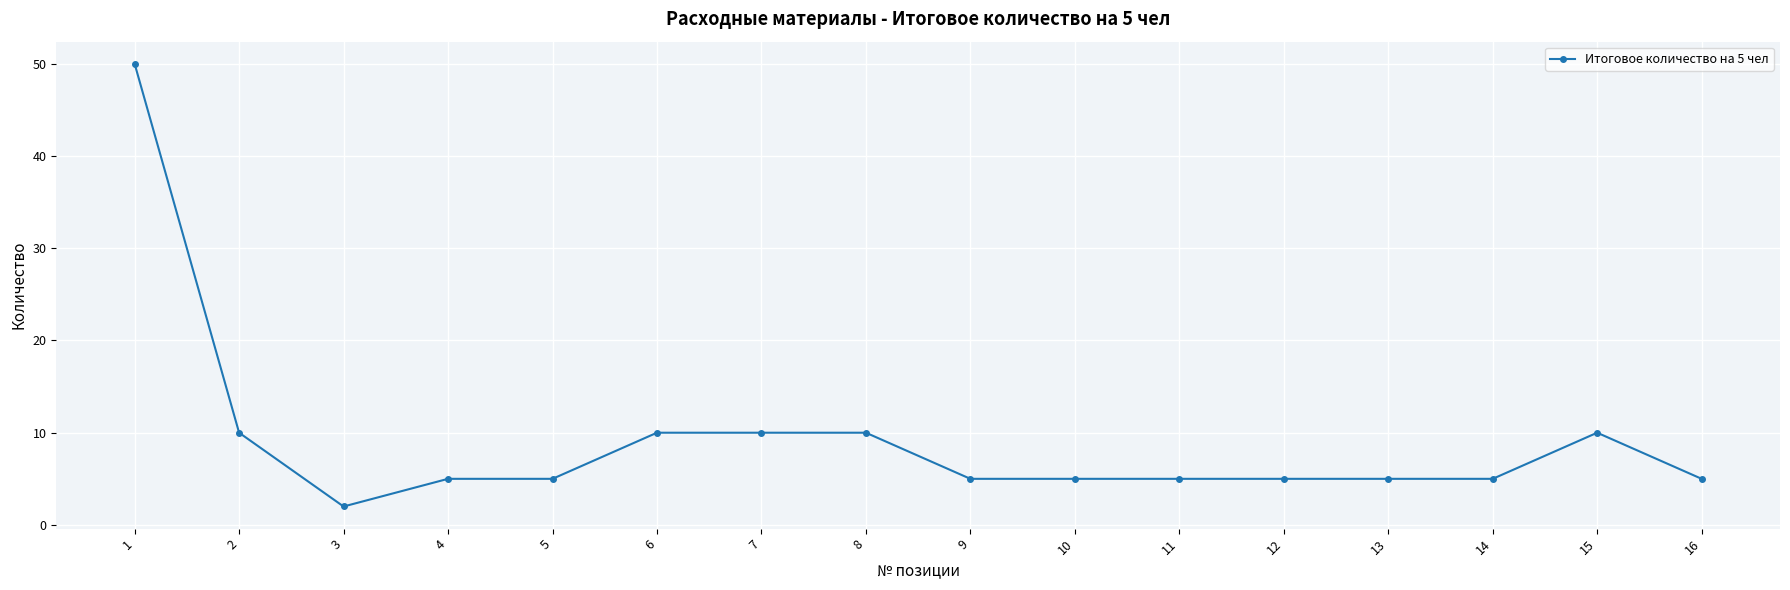

What is the change in value from 5 to 6?

+5